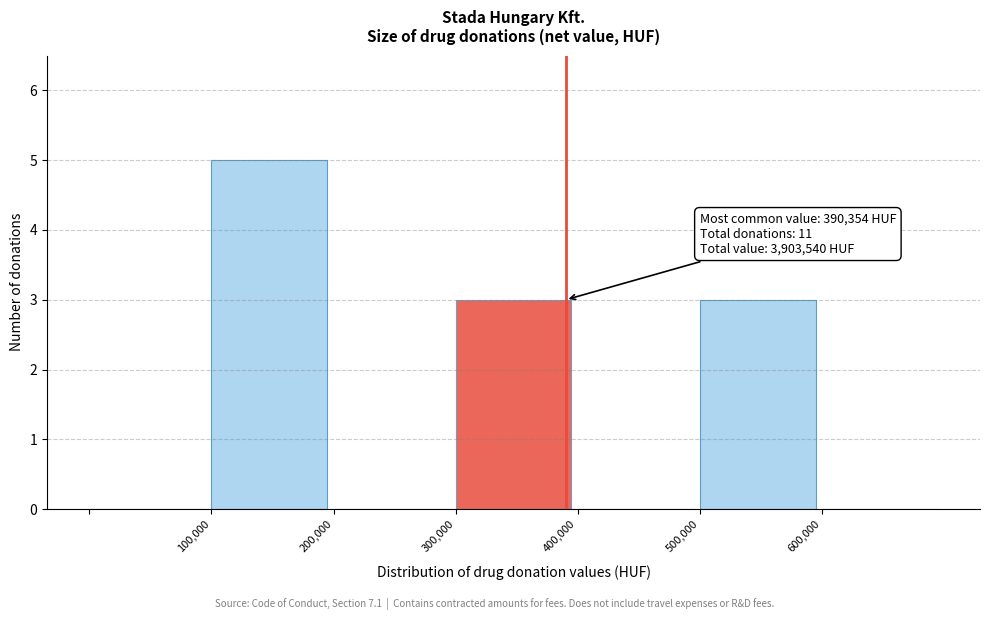

Which range on the x-axis has the tallest bar?

100000 to 200000